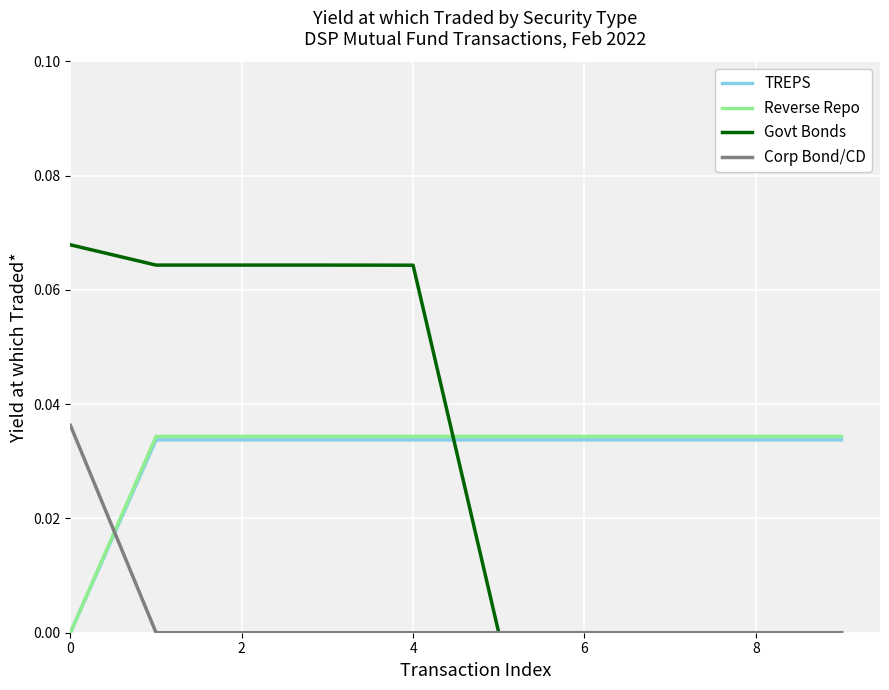

Is this an area chart (filled region under the line)?

No